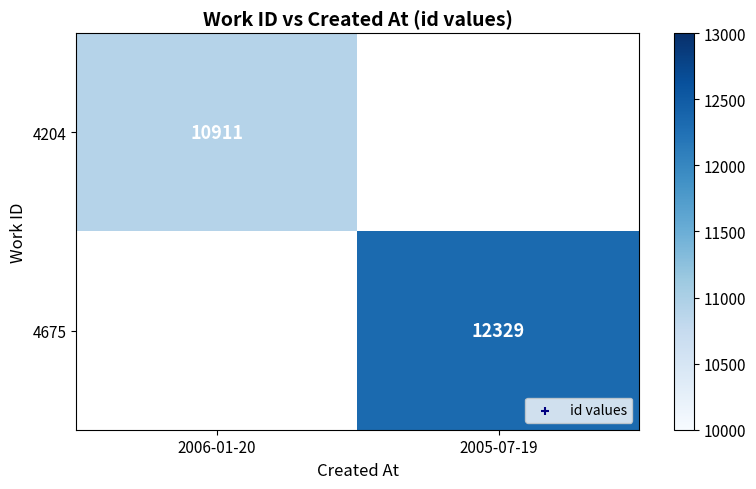

Is it true that 4204 equals 3685 at 2006-01-20?

False